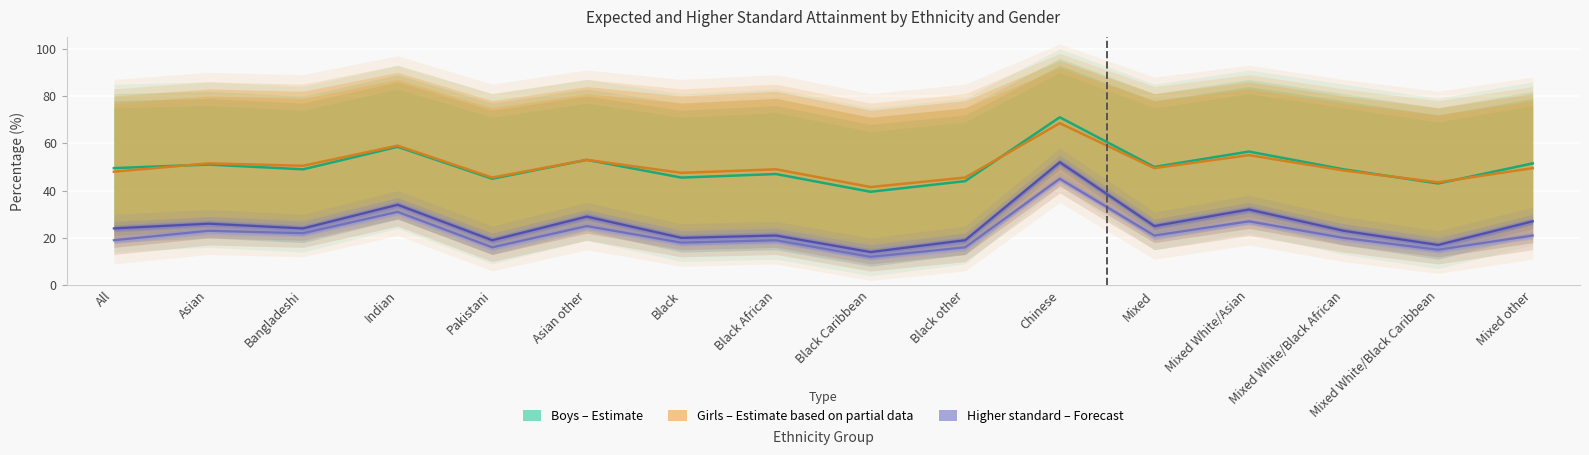

In Boys Expected standard, how many points are lower than both neighbors (excluding endpoints)?

6